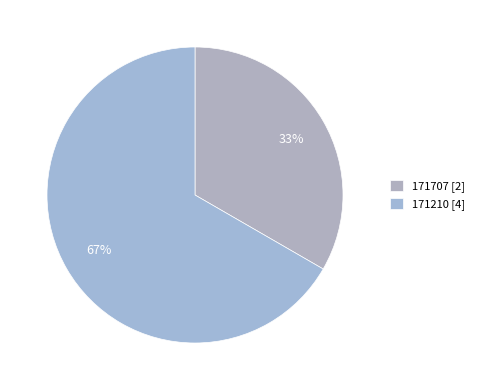

To the nearest percent, what portion does 171210 represent?

67%